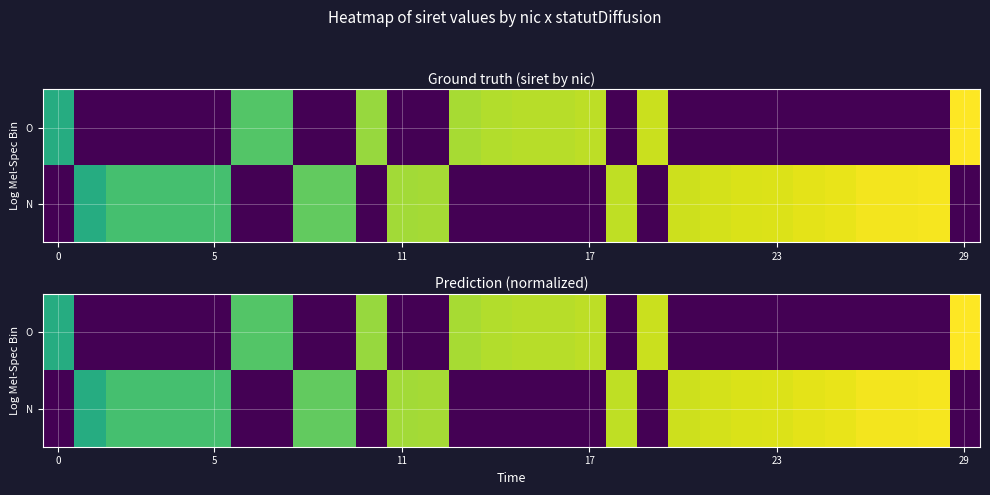

What is the difference between the highest and lowest values at 16?

89.4